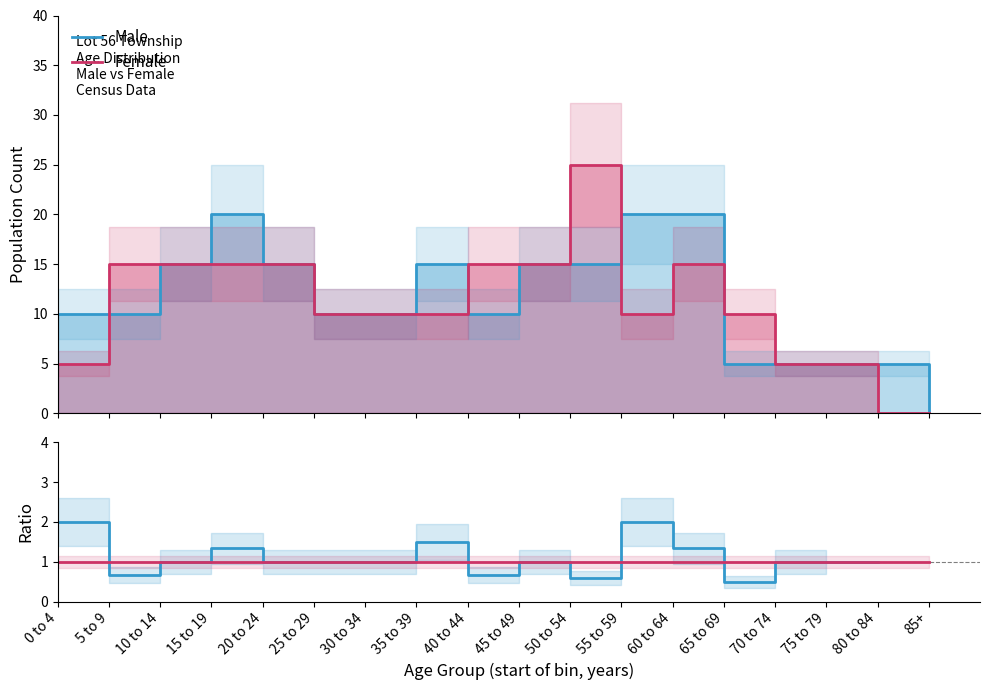

Which series has the widest spread of values?

Female